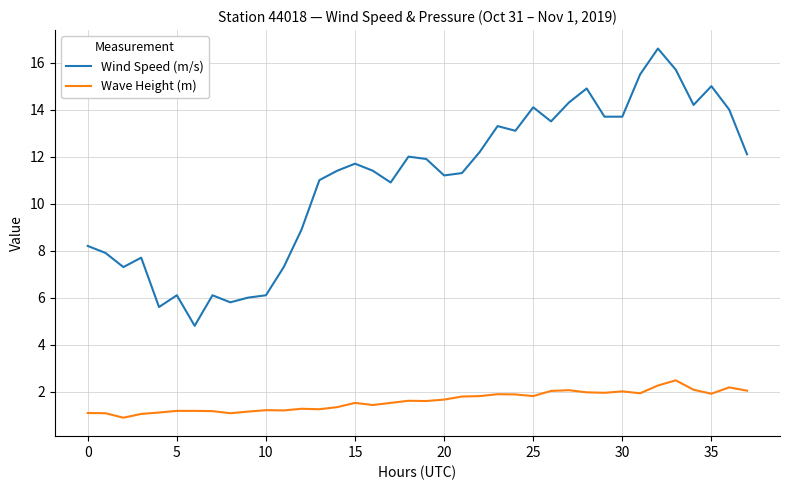

Which series has the largest range (max minus min)?

Wind Speed (m/s)